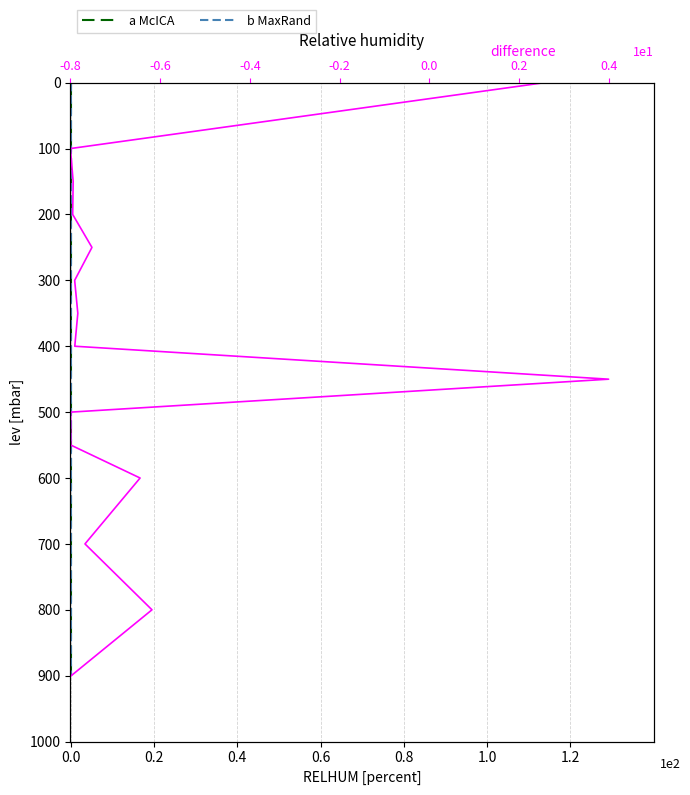

Which series has the largest range (max minus min)?

a McICA